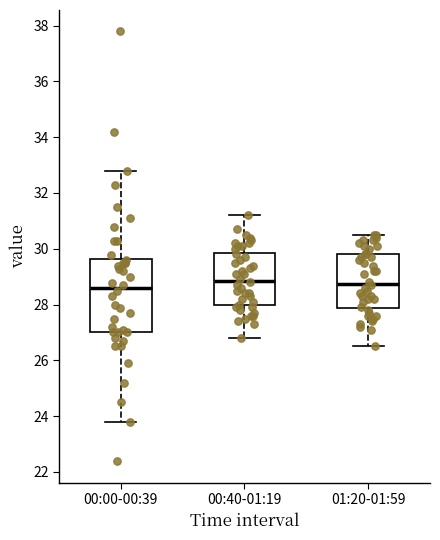

Comparing the boxes themselves (not the whiskers), which one is the tallest?

00:00-00:39